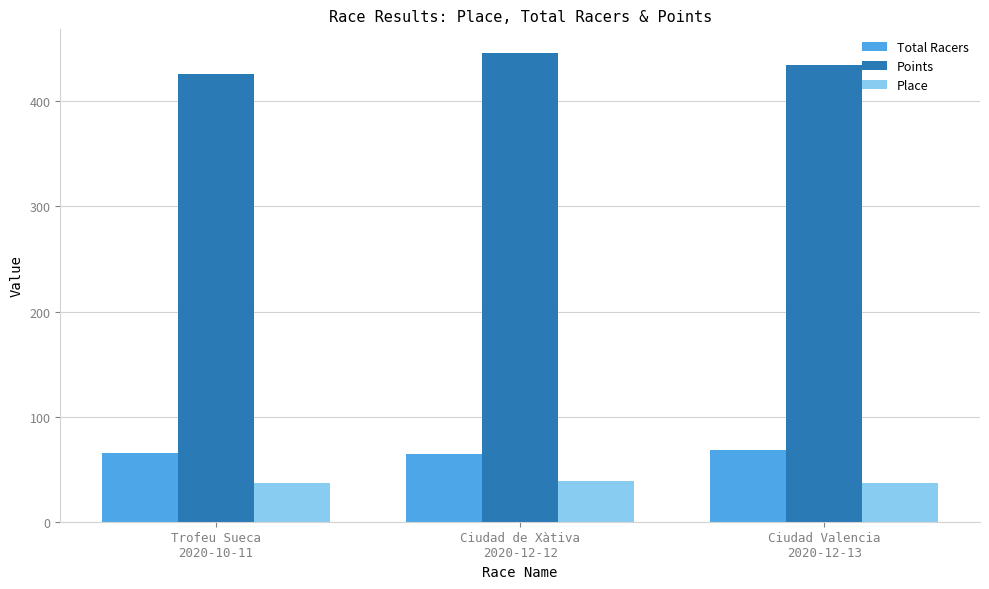

Count the number of categories in the chart.

3